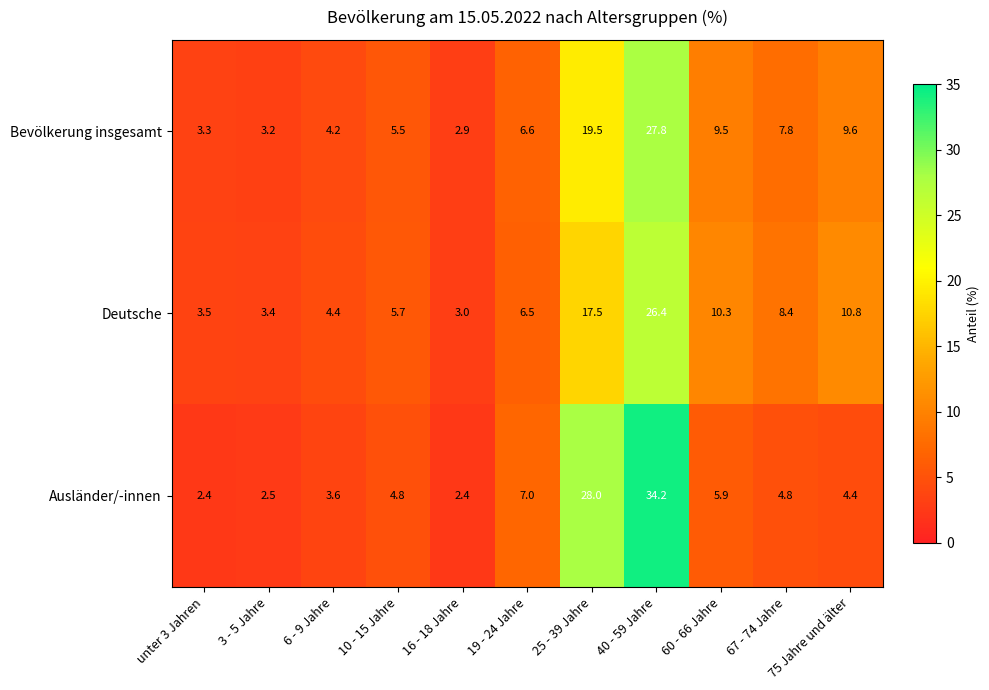

True or false: Ausländer/-innen has a value of 7.3 at 67 - 74 Jahre.

False